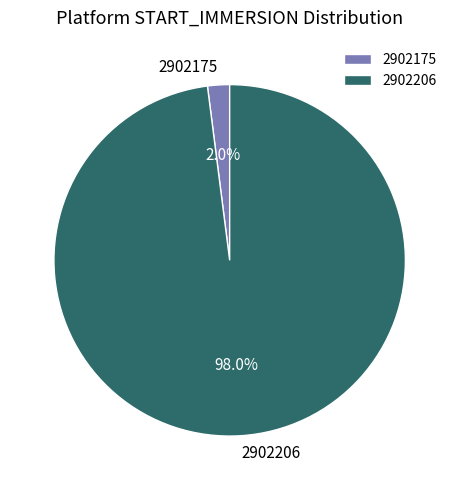

Which has a higher value, 2902206 or 2902175?

2902206